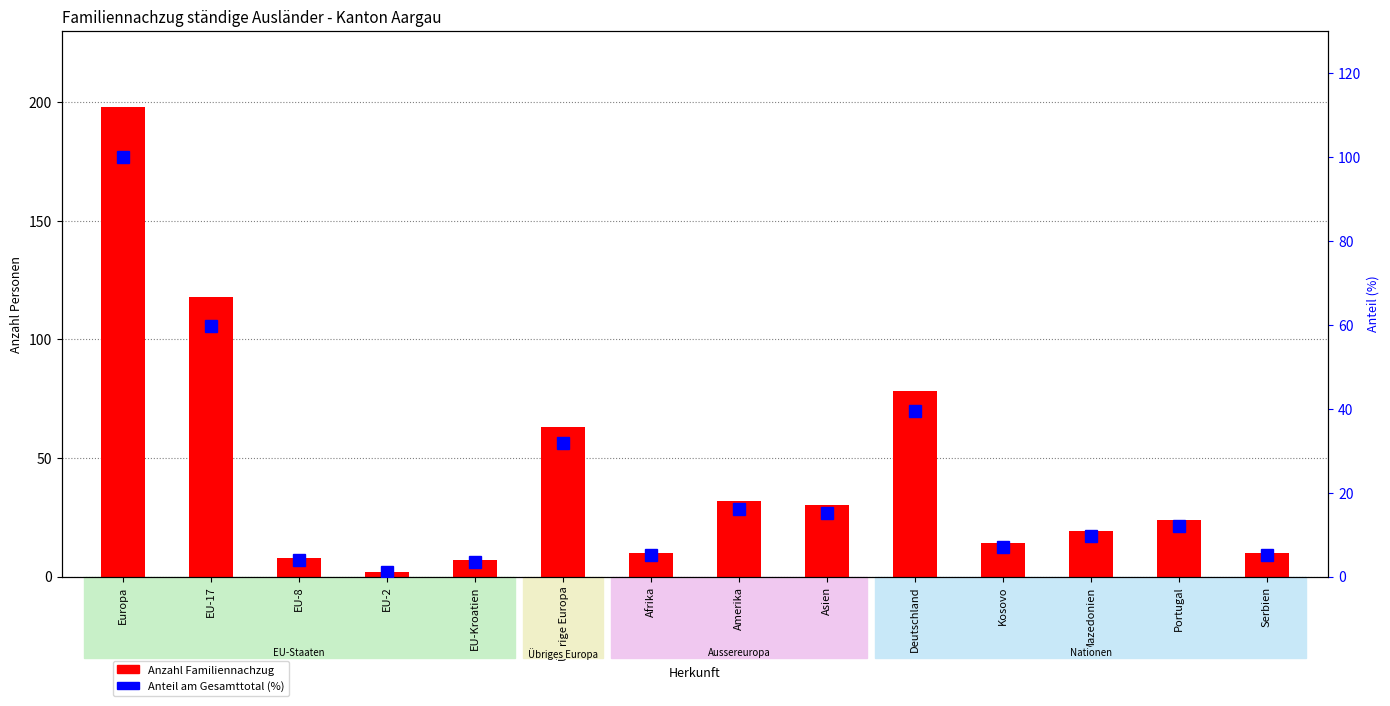

The Total Familiennachzug series shows 36.2 at Übrige Europa. True or false?

False